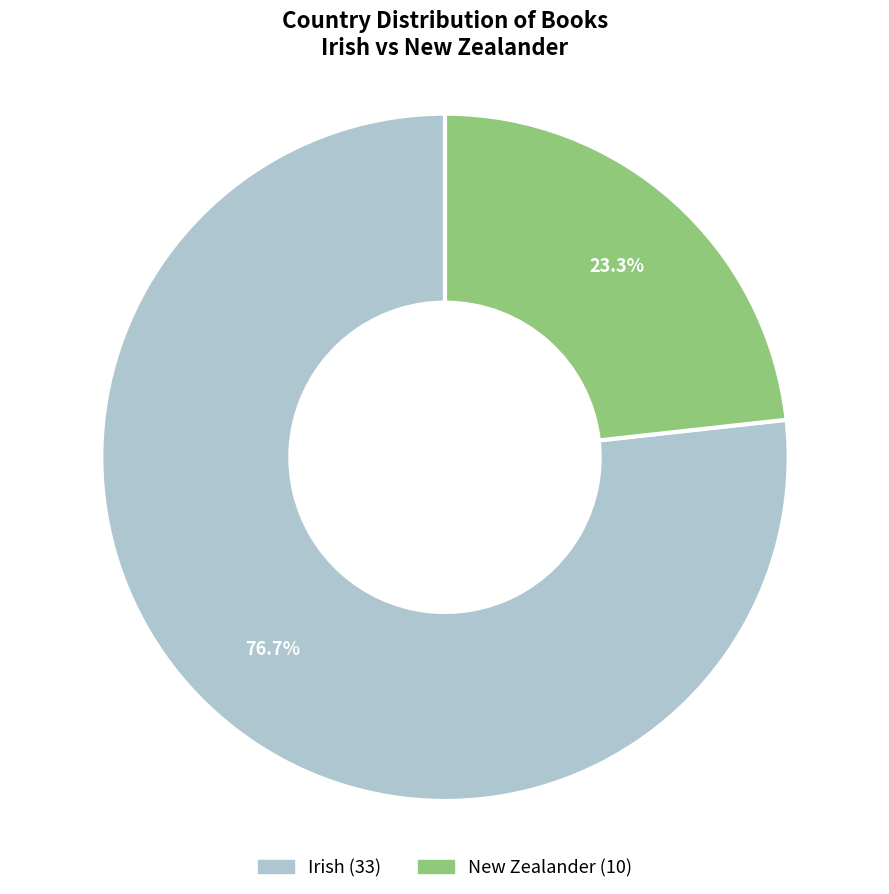

Which slice is the smallest?

New Zealander